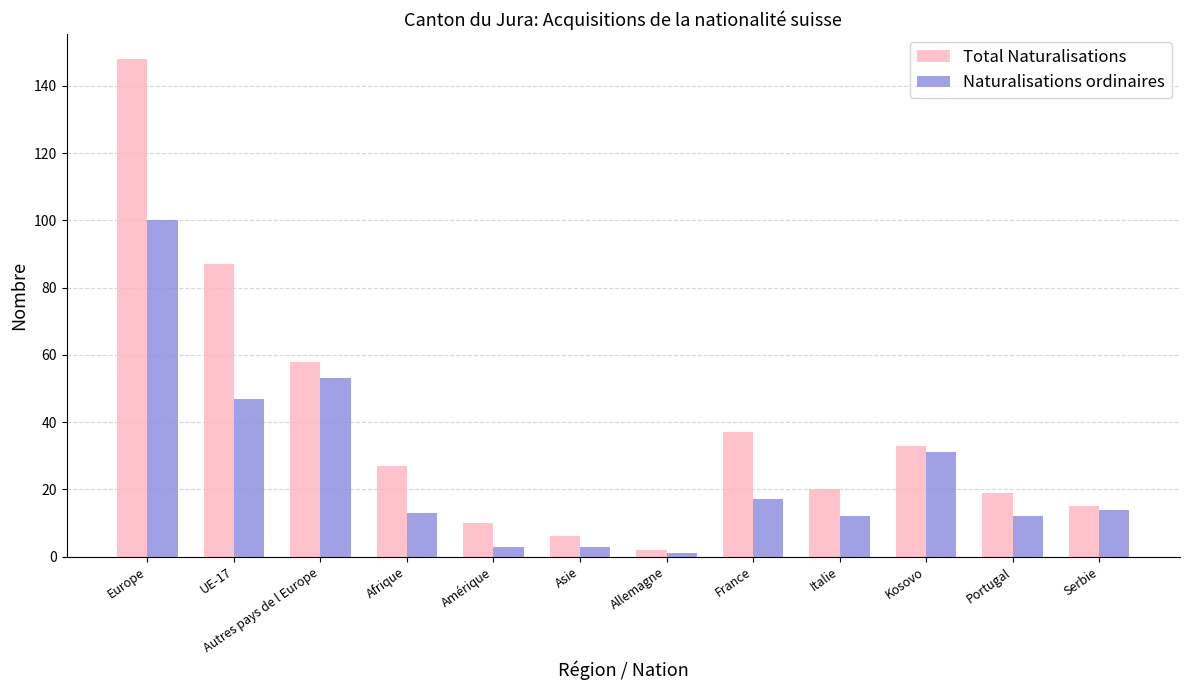

What is the label of the 9th bar from the left?

Italie